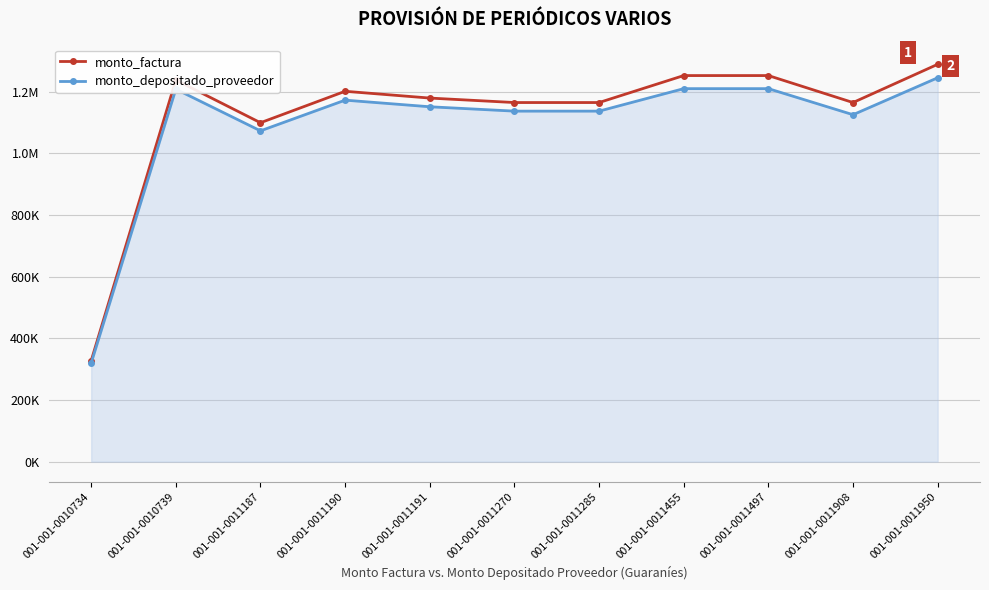

What is the difference between the highest and lowest values at 001-001-0011270?

27867